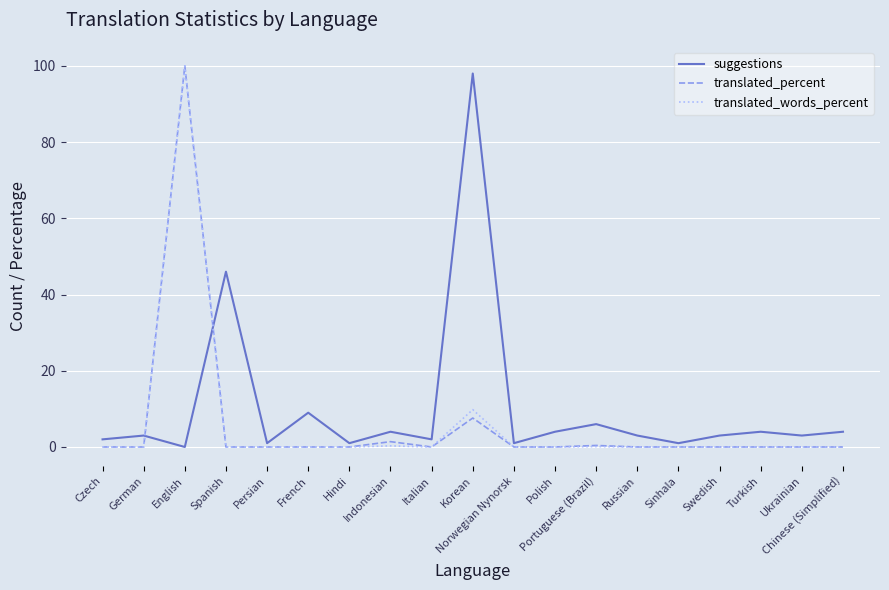

Is it true that translated_percent equals -58.6 at Chinese (Simplified)?

False